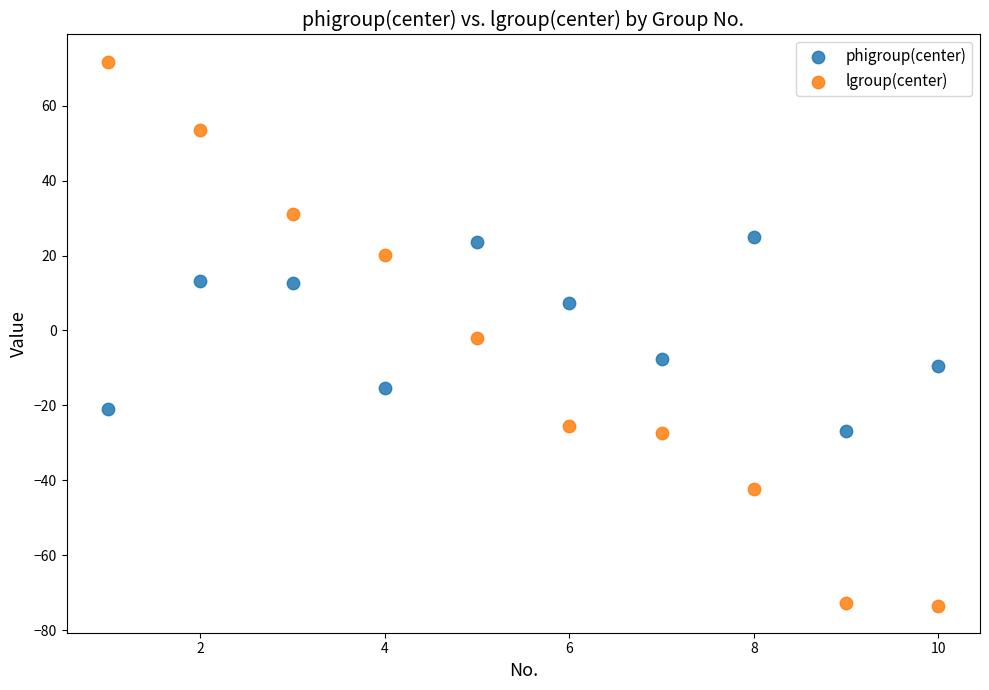

Which series has the largest Y range (max minus min)?

lgroup(center)